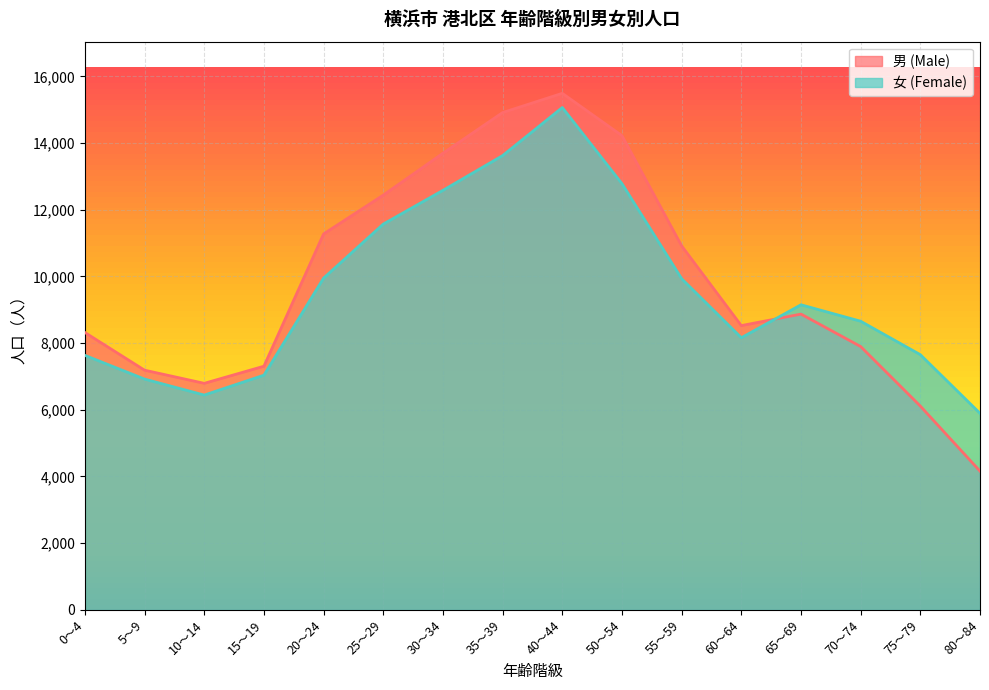

Which series has the largest total across all categories?

男 (Male)